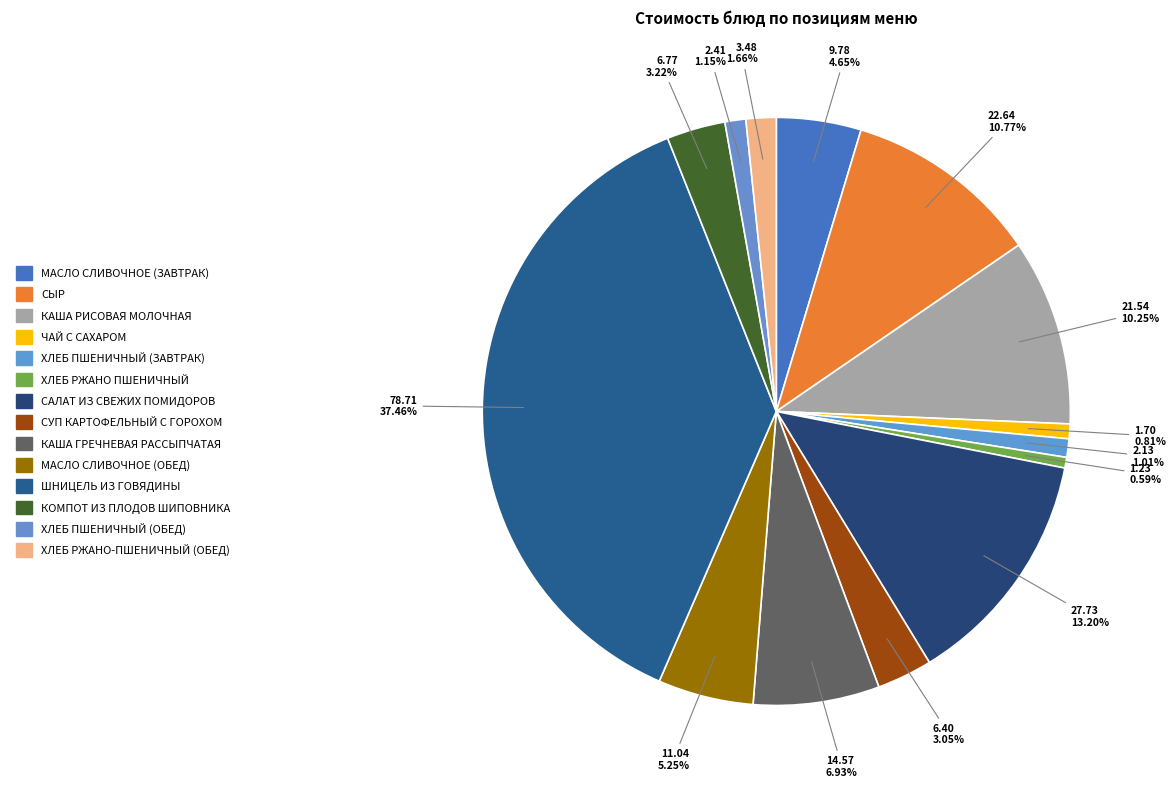

Which category has the biggest portion of the pie?

Шницель из говядины